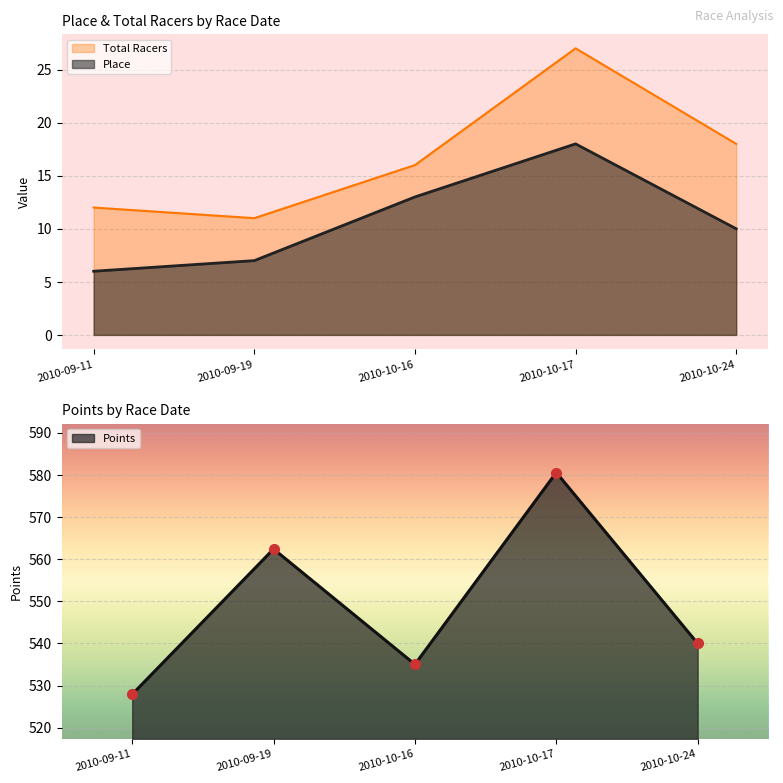

What is the sum of the Points values at 2010-09-11 and 2010-10-17?

1108.5